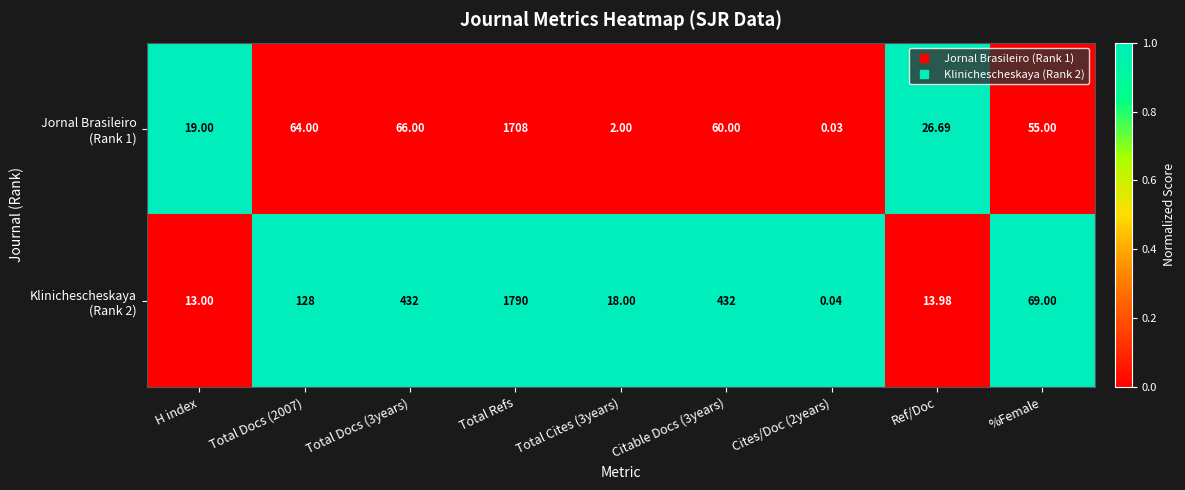

How many data points does each series have?

9